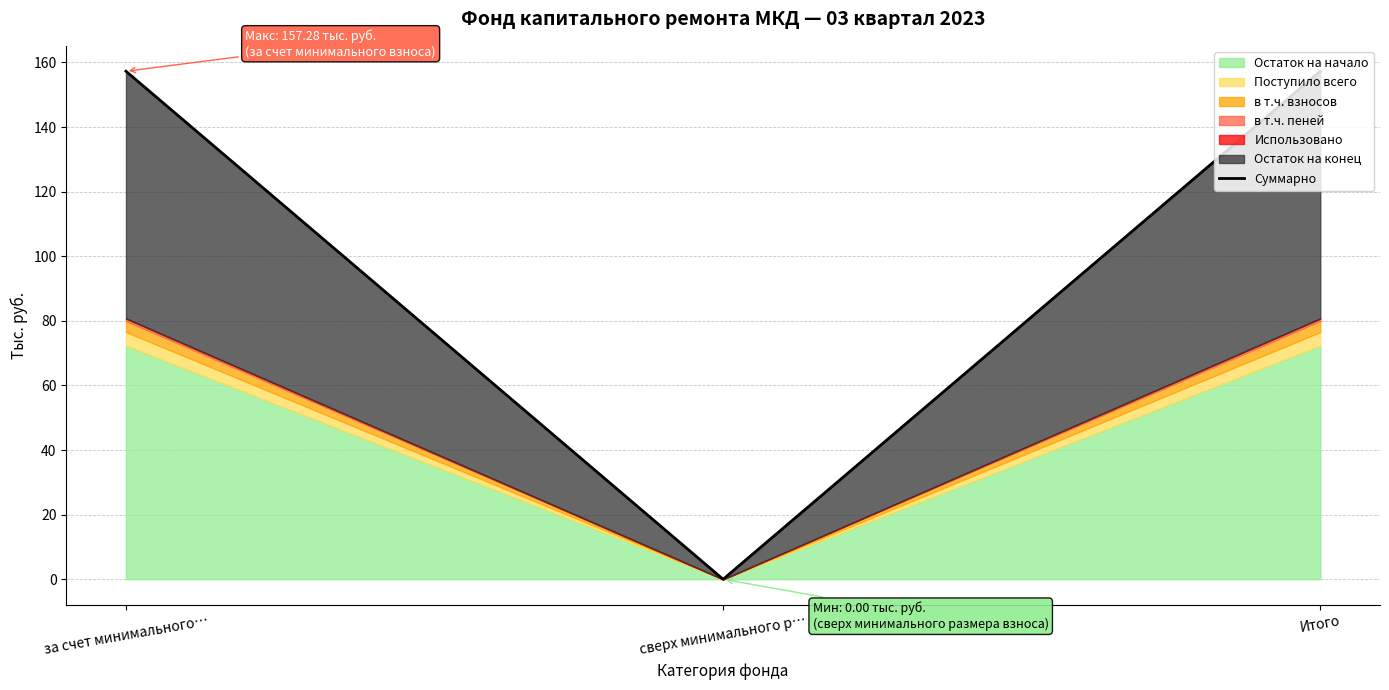

How many positive values does the Суммарно series have?

2